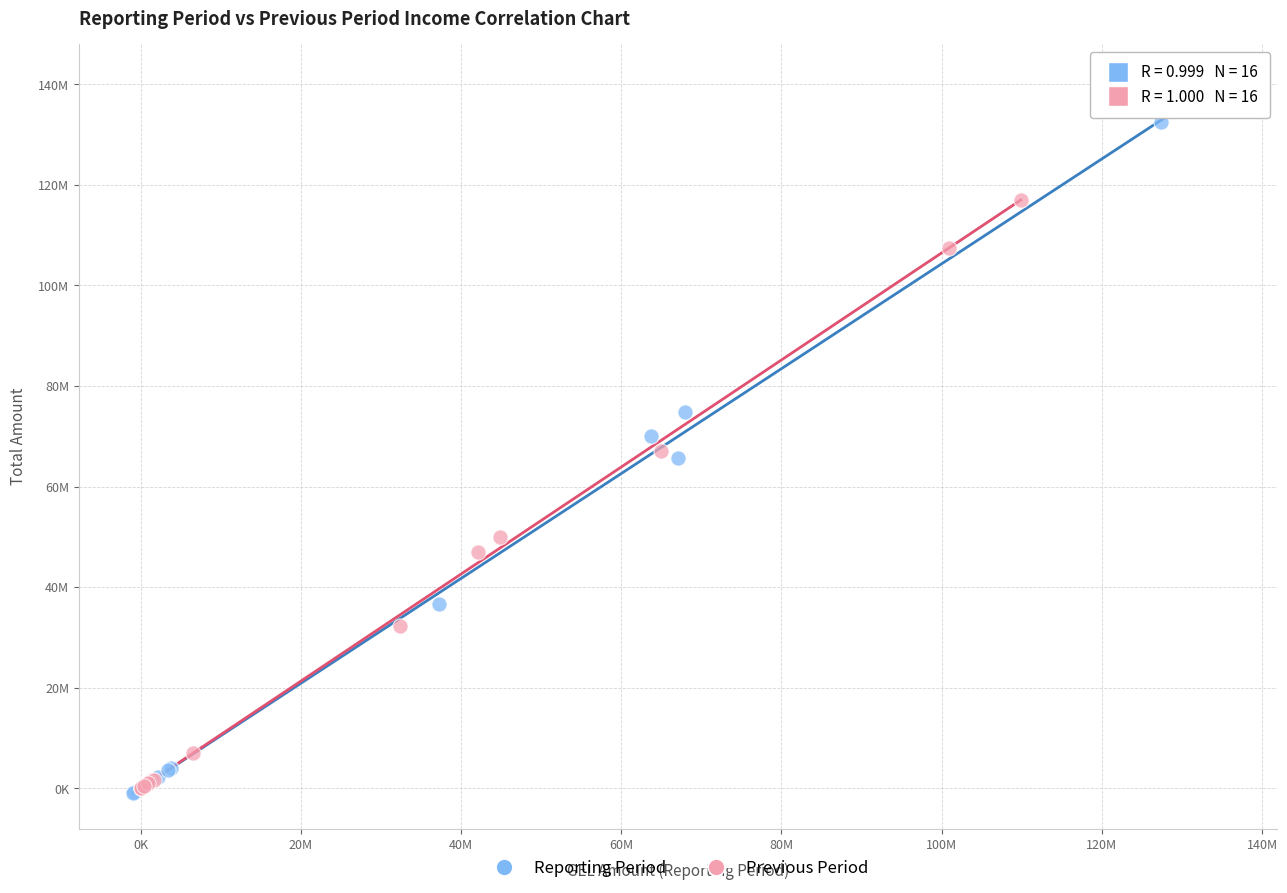

What are all the series names shown in the legend?

Reporting Period, Previous Period